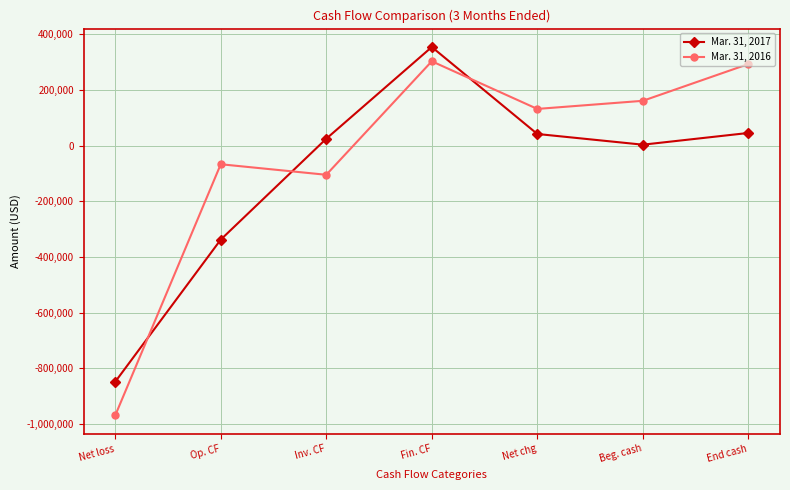

Where is the first local minimum for Mar. 31, 2017?

Beg. cash